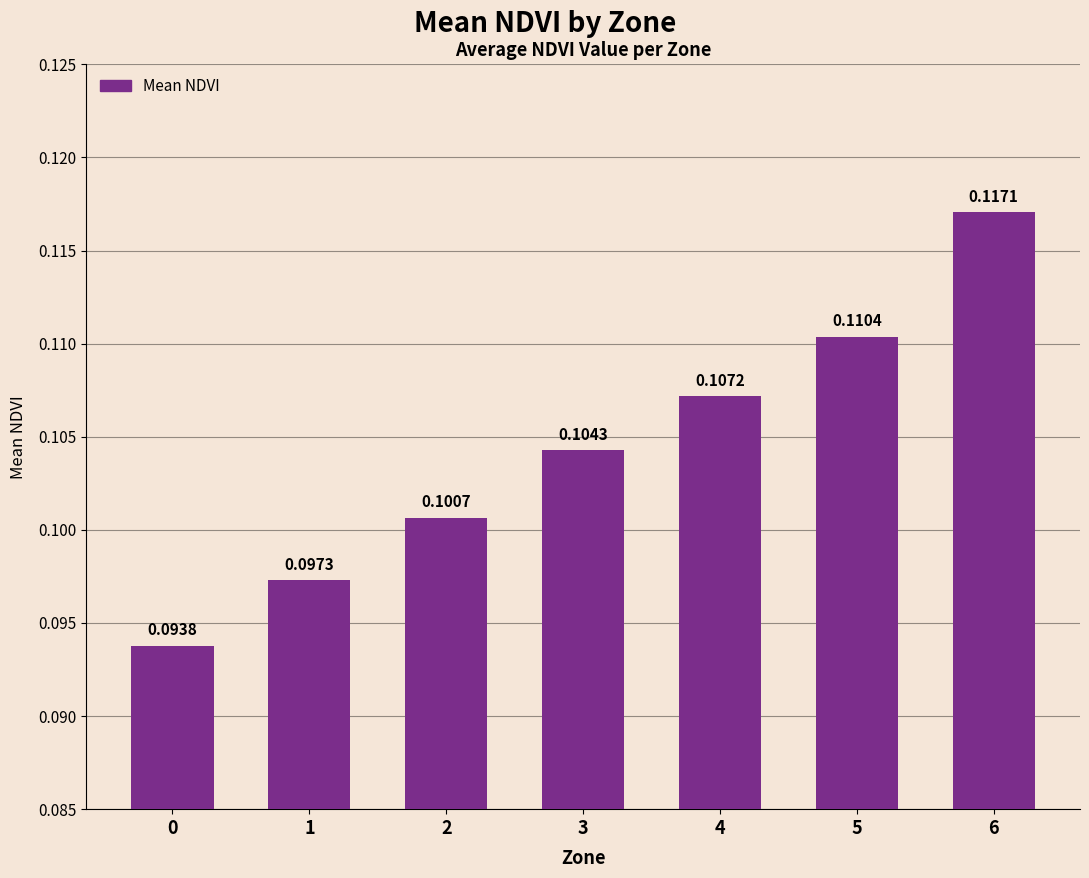

List the labels in order of value, largest first.

6, 5, 4, 3, 2, 1, 0